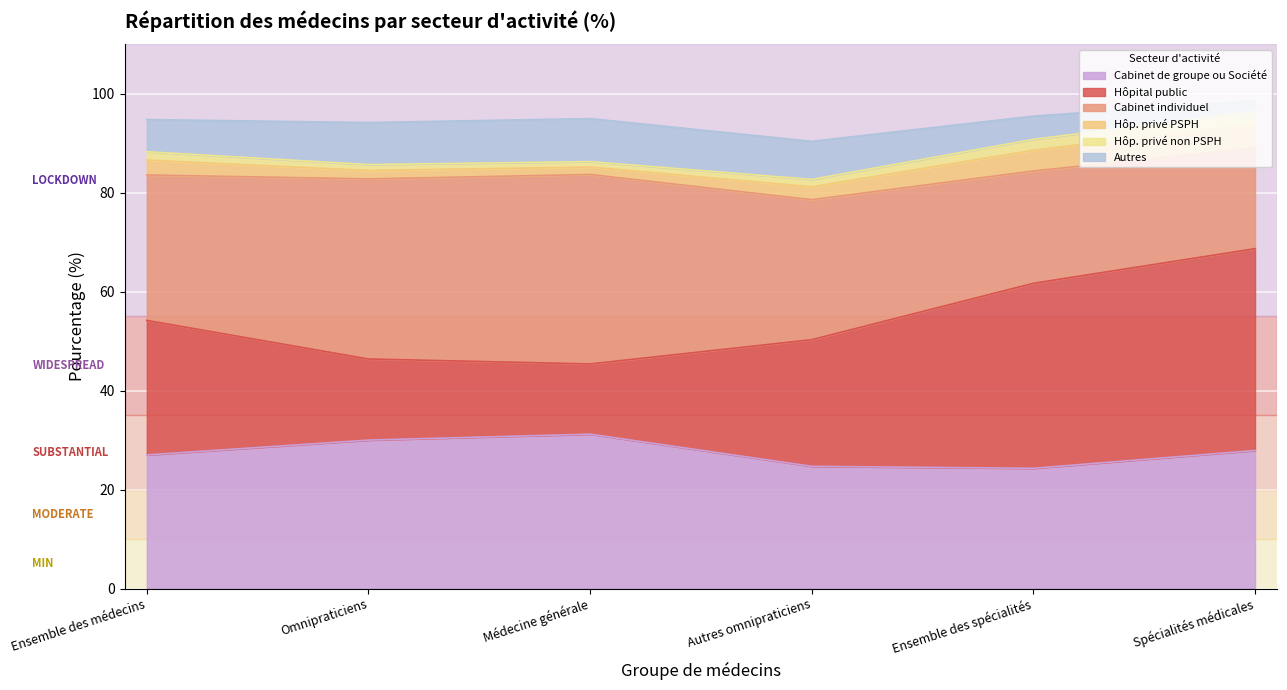

What is the average value of the Hôp. privé PSPH series?

3.0